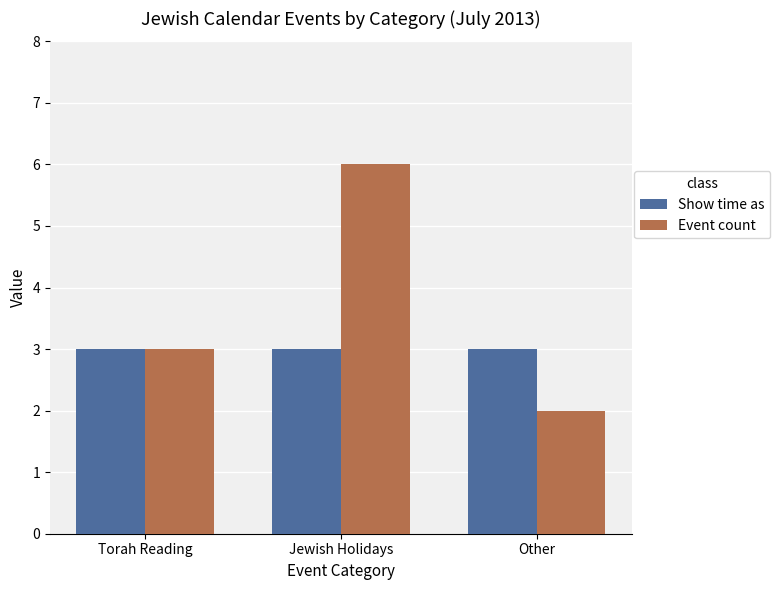

List the series in order of their peak value, highest first.

Event count, Show time as